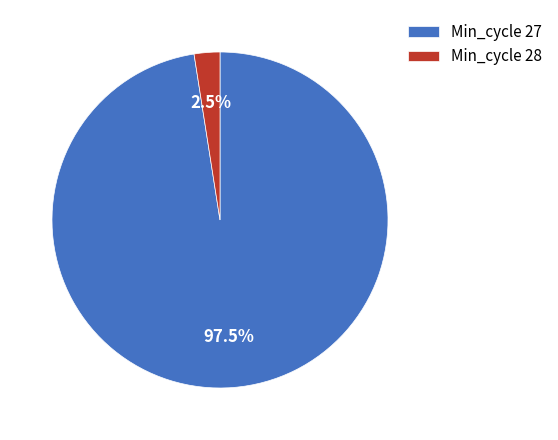

Is Min_cycle 27 the majority of the pie?

Yes